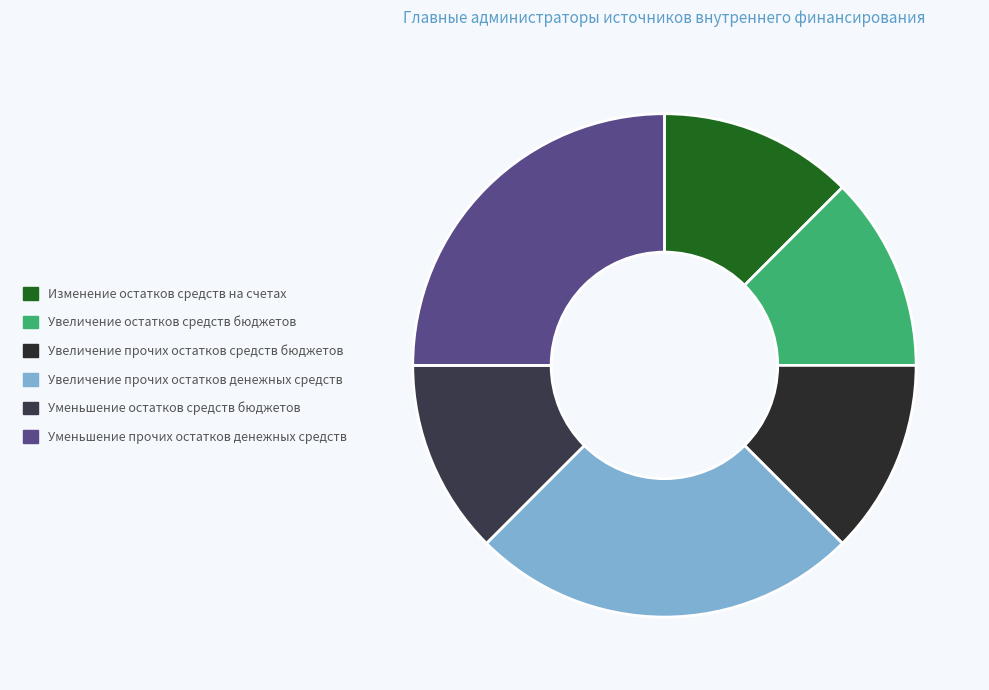

Which has a higher value, Уменьшение остатков средств бюджетов or Уменьшение прочих остатков денежных средств?

Уменьшение прочих остатков денежных средств